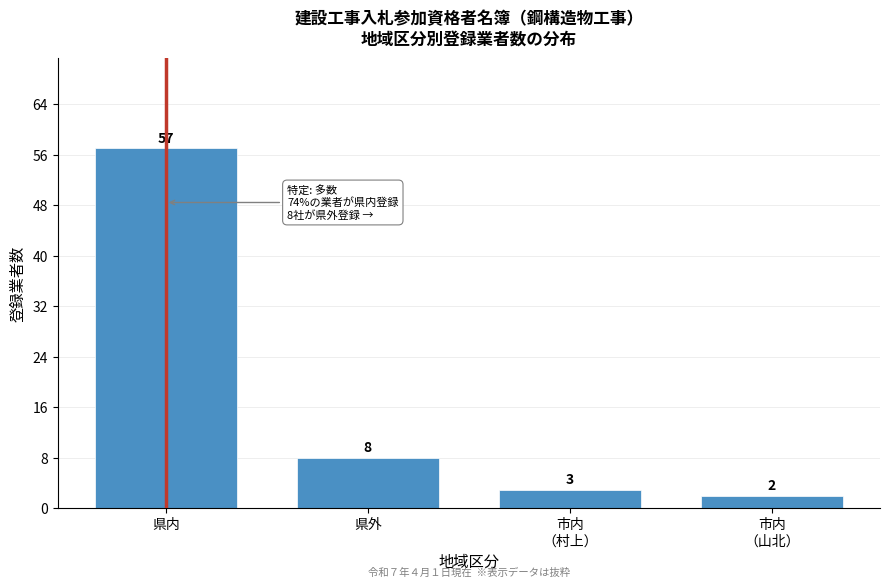

Reading left to right, list all the values displayed in this chart.

57	8	3	2